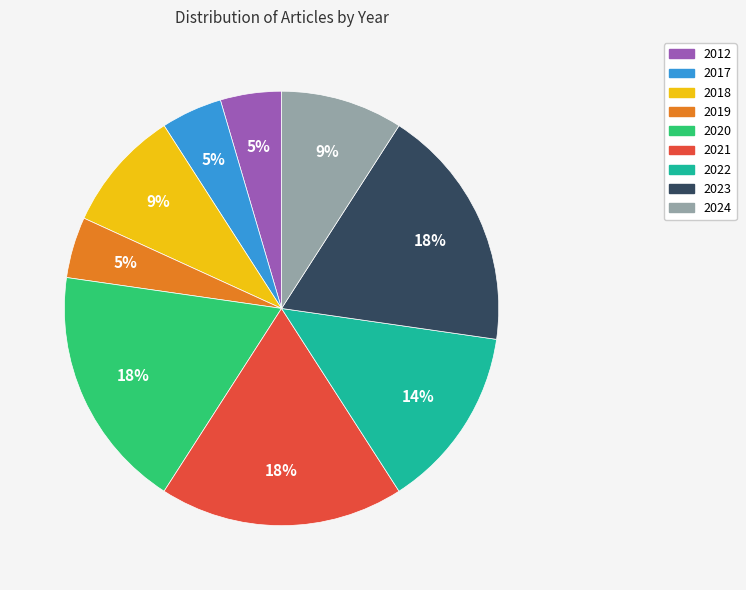

Is 2024 the majority of the pie?

No